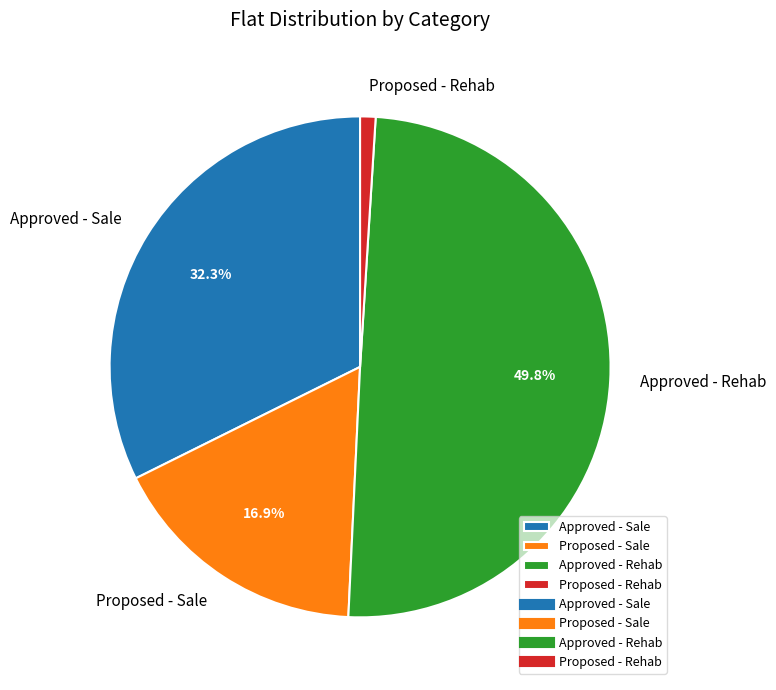

Rank the categories by value from lowest to highest.

Proposed - Rehab, Proposed - Sale, Approved - Sale, Approved - Rehab